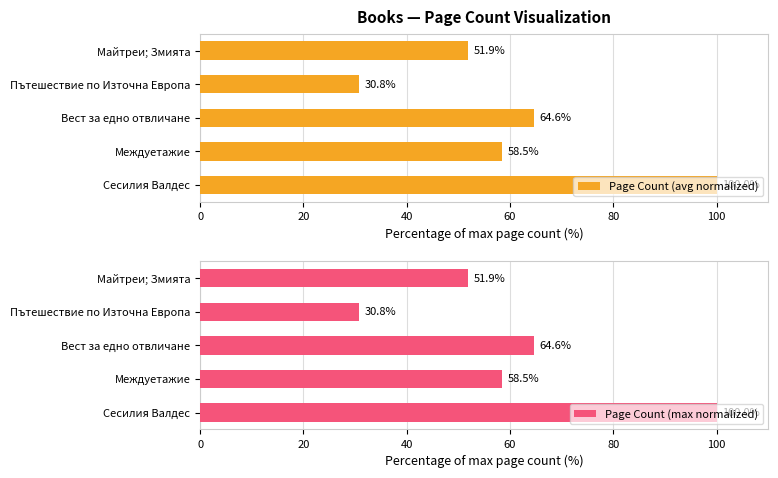

Which series has the largest total across all categories?

Page Count (avg normalized)